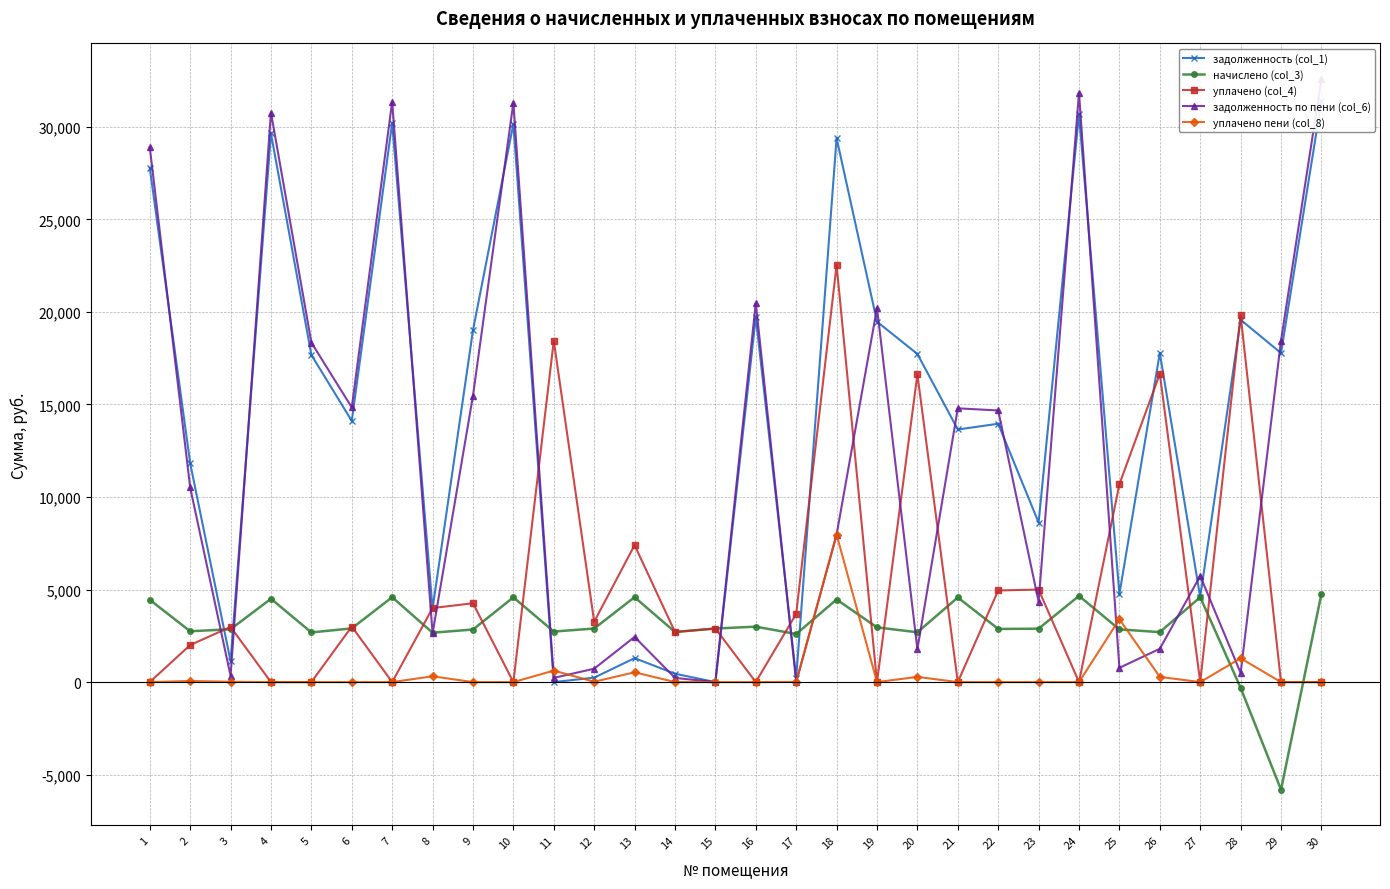

How many interior local peaks does the задолженность по пени (col_6) series have?

9